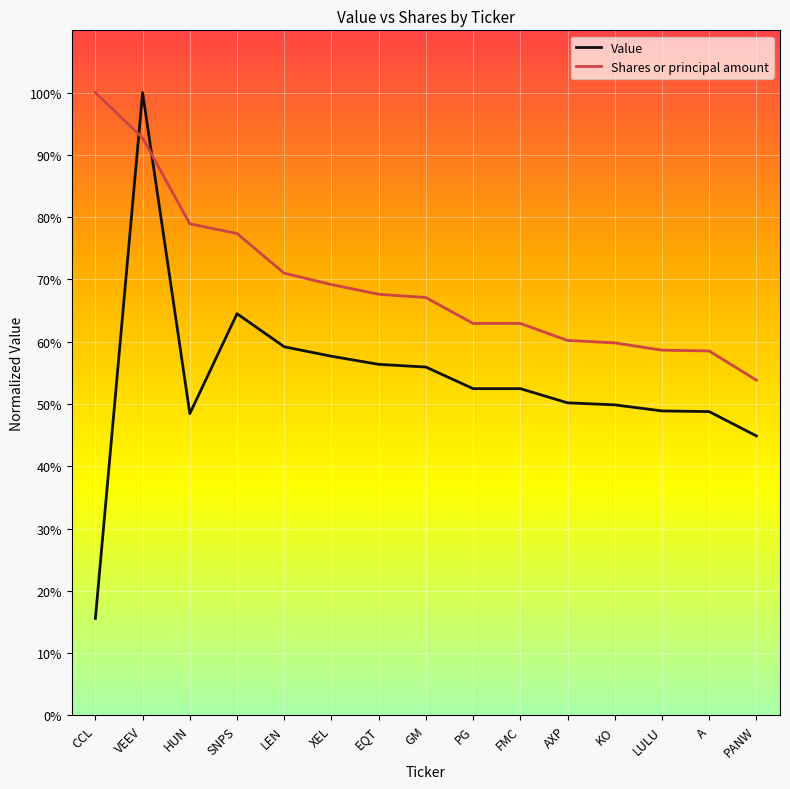

At which label does Shares or principal amount reach its peak?

CCL